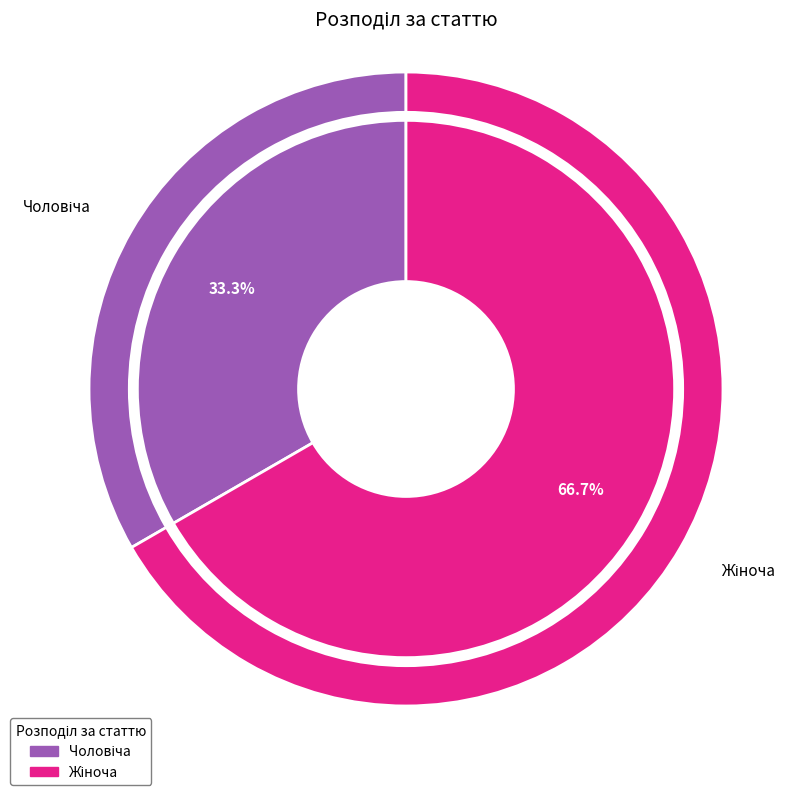

What percentage is the Чоловіча slice, to the nearest percent?

33%